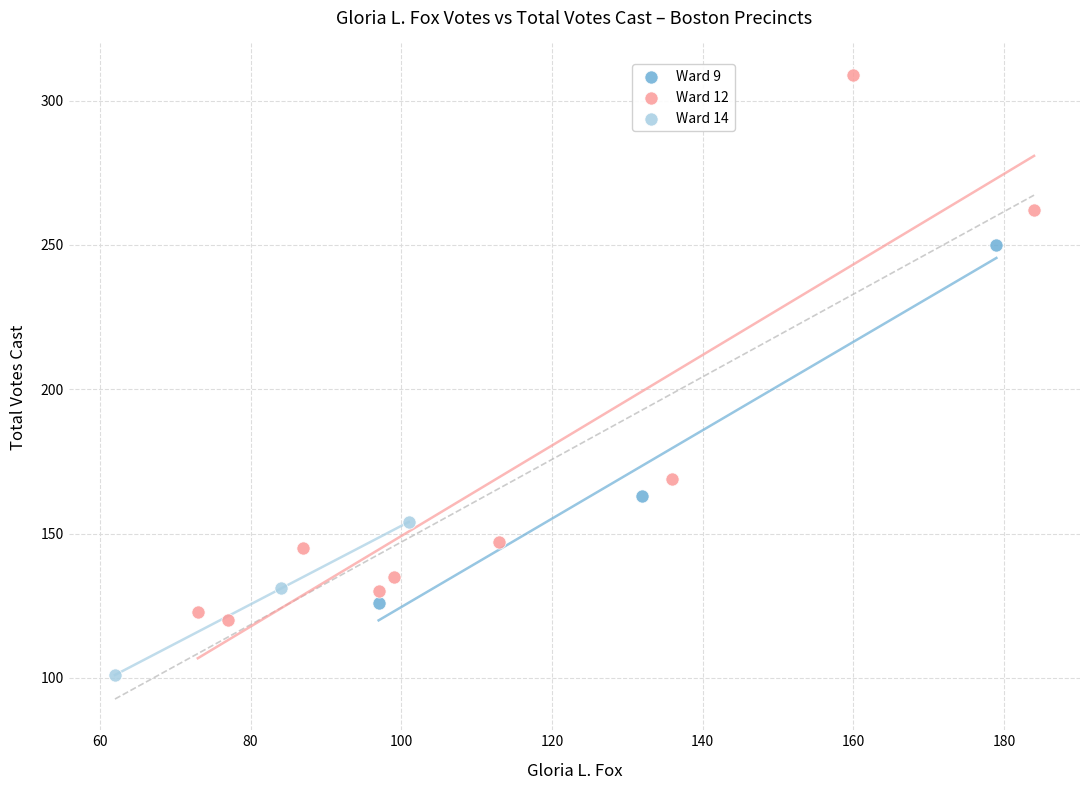

What are all the series names shown in the legend?

Ward 9, Ward 12, Ward 14